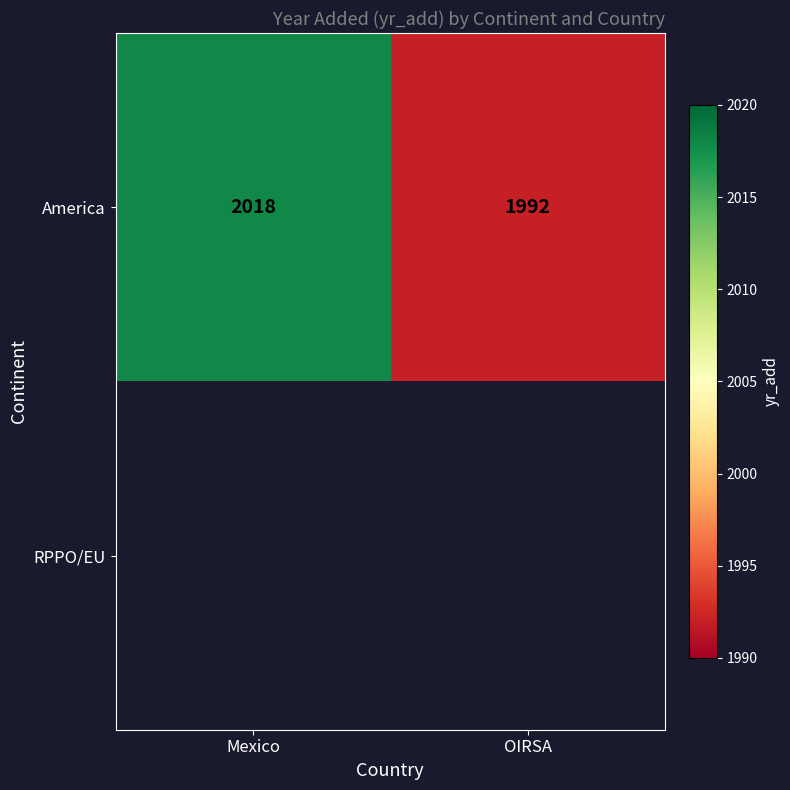

At how many categories does at least one series exceed 1999?

1